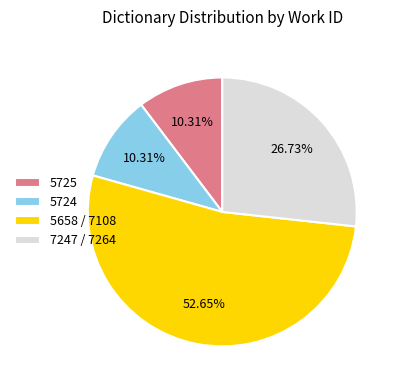

Do 7247 / 7264 and 5725 together represent more than half of the pie?

No